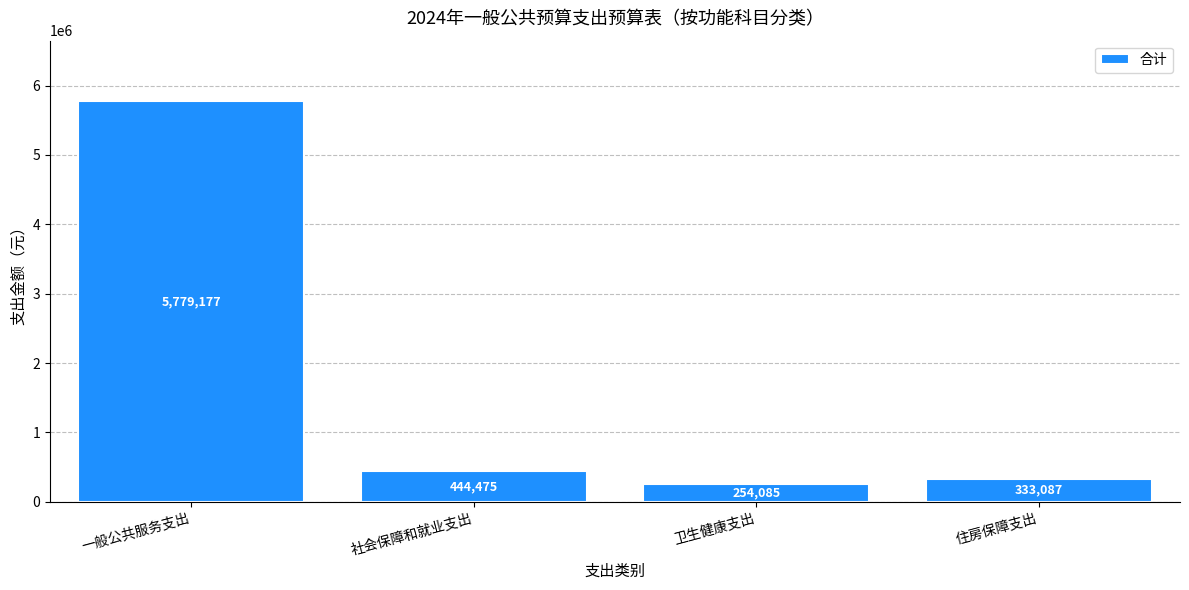

List the labels in order of value, largest first.

一般公共服务支出, 社会保障和就业支出, 住房保障支出, 卫生健康支出